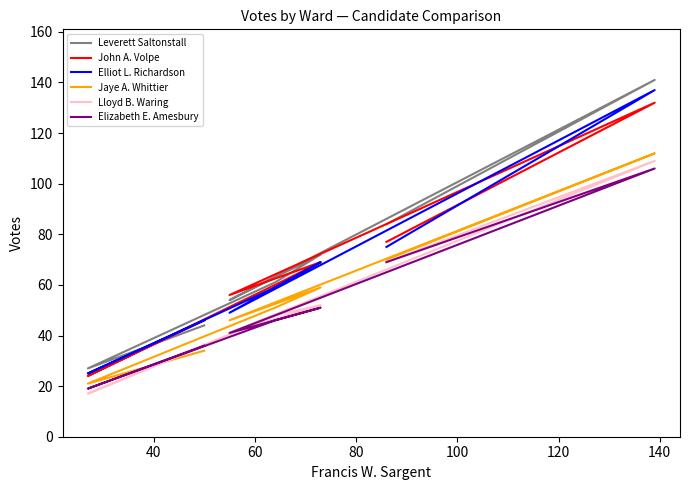

In Jaye A. Whittier, how many points are lower than both neighbors (excluding endpoints)?

2